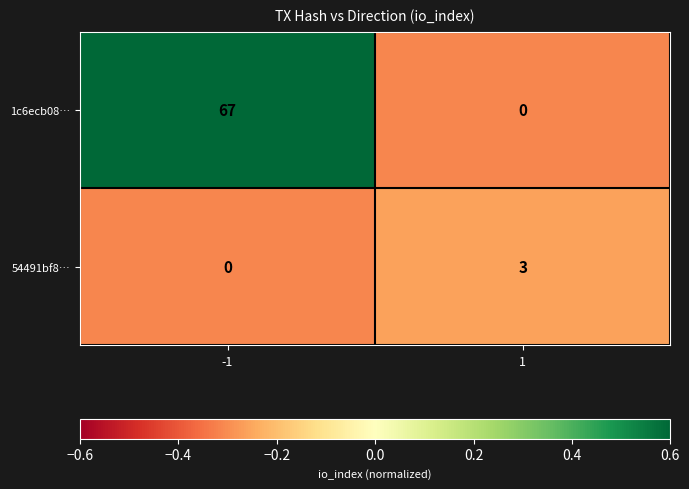

Reading left to right, extract all data points from this chart.

1c6ecb08…: 67	0
54491bf8…: 0	3